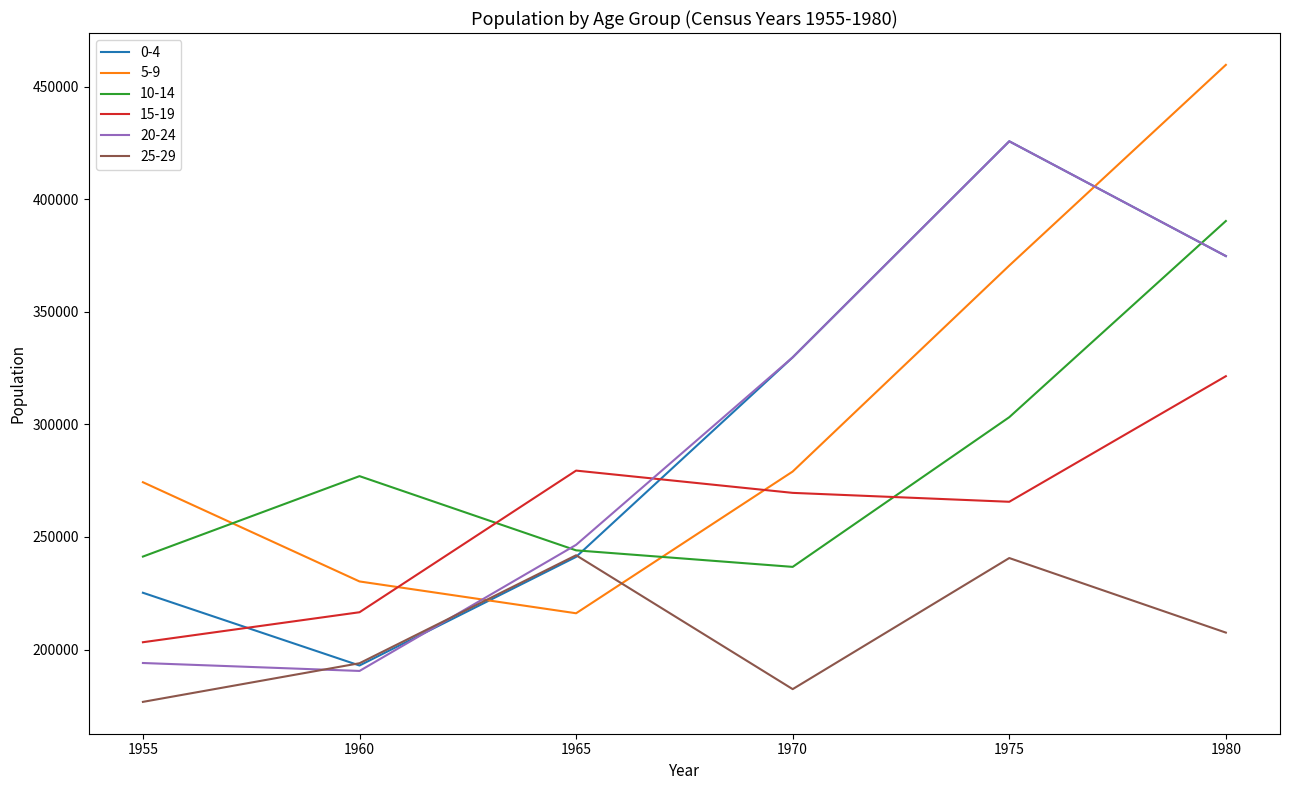

True or false: 5-9 and 0-4 cross at least once.

True